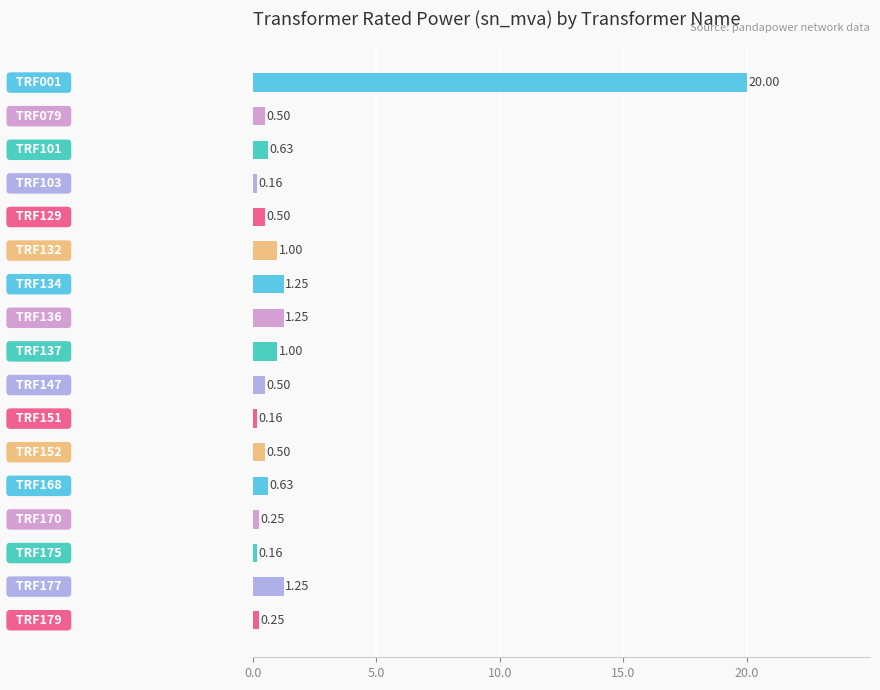

What is the average value?

1.8